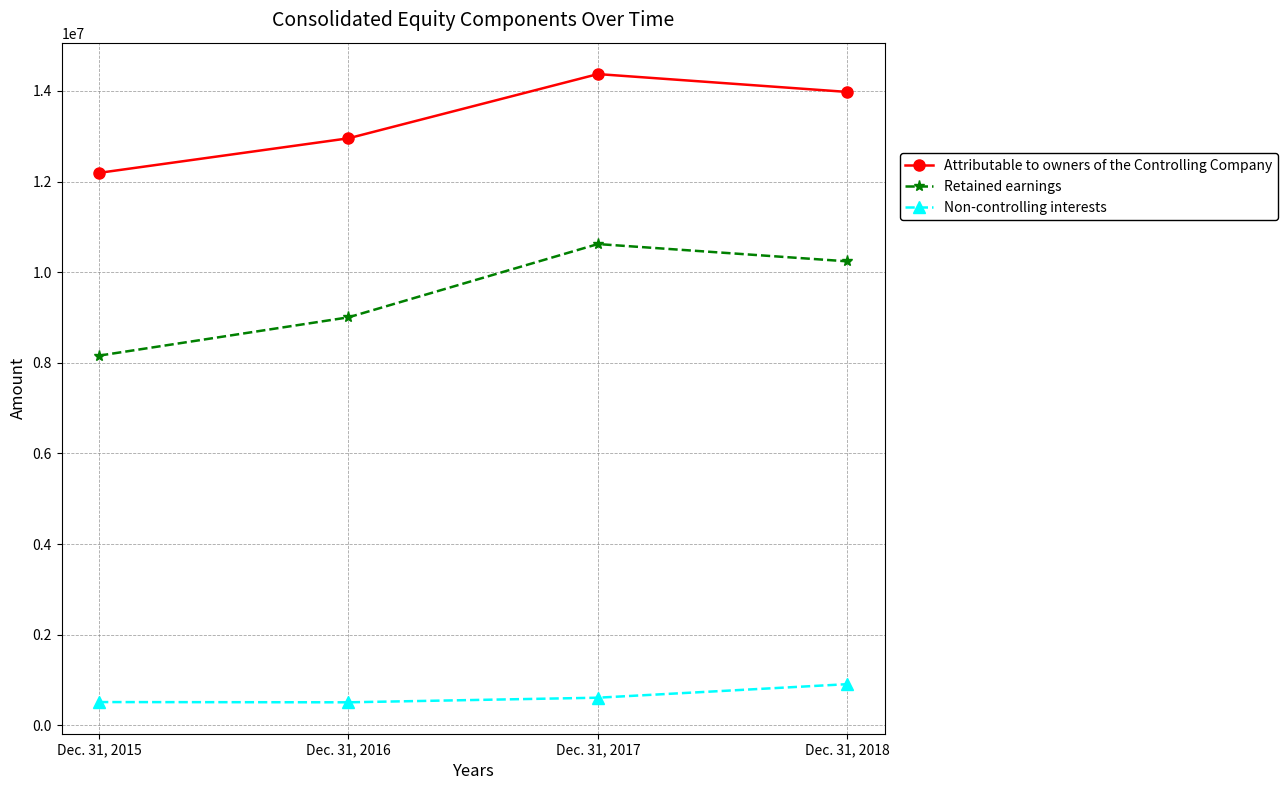

List the labels in order of Non-controlling interests value, smallest first.

Dec. 31, 2016, Dec. 31, 2015, Dec. 31, 2017, Dec. 31, 2018